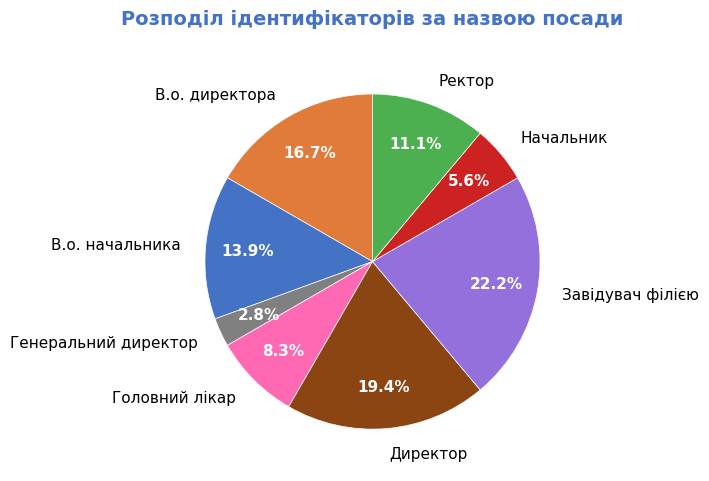

True or false: Завідувач філією accounts for 17% of the total.

False